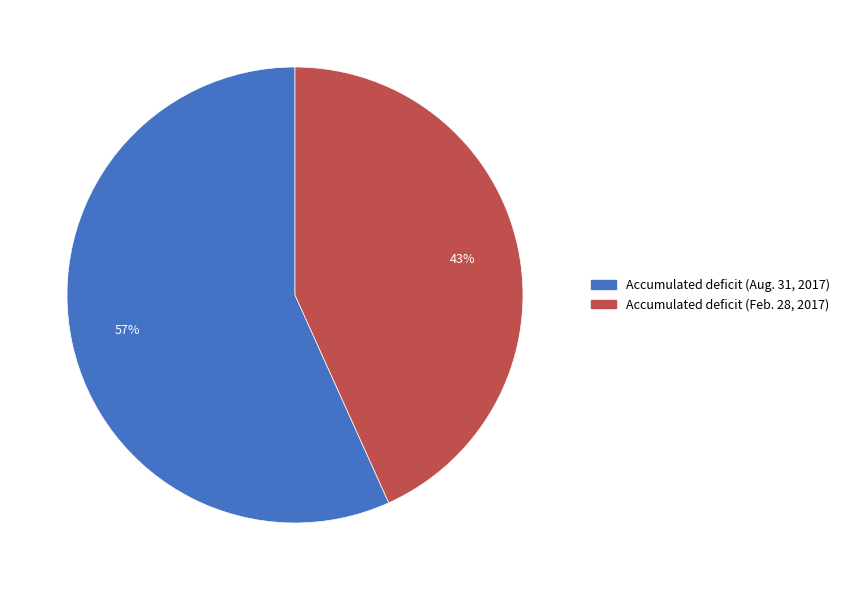

To the nearest percent, what is the average slice percentage?

50%